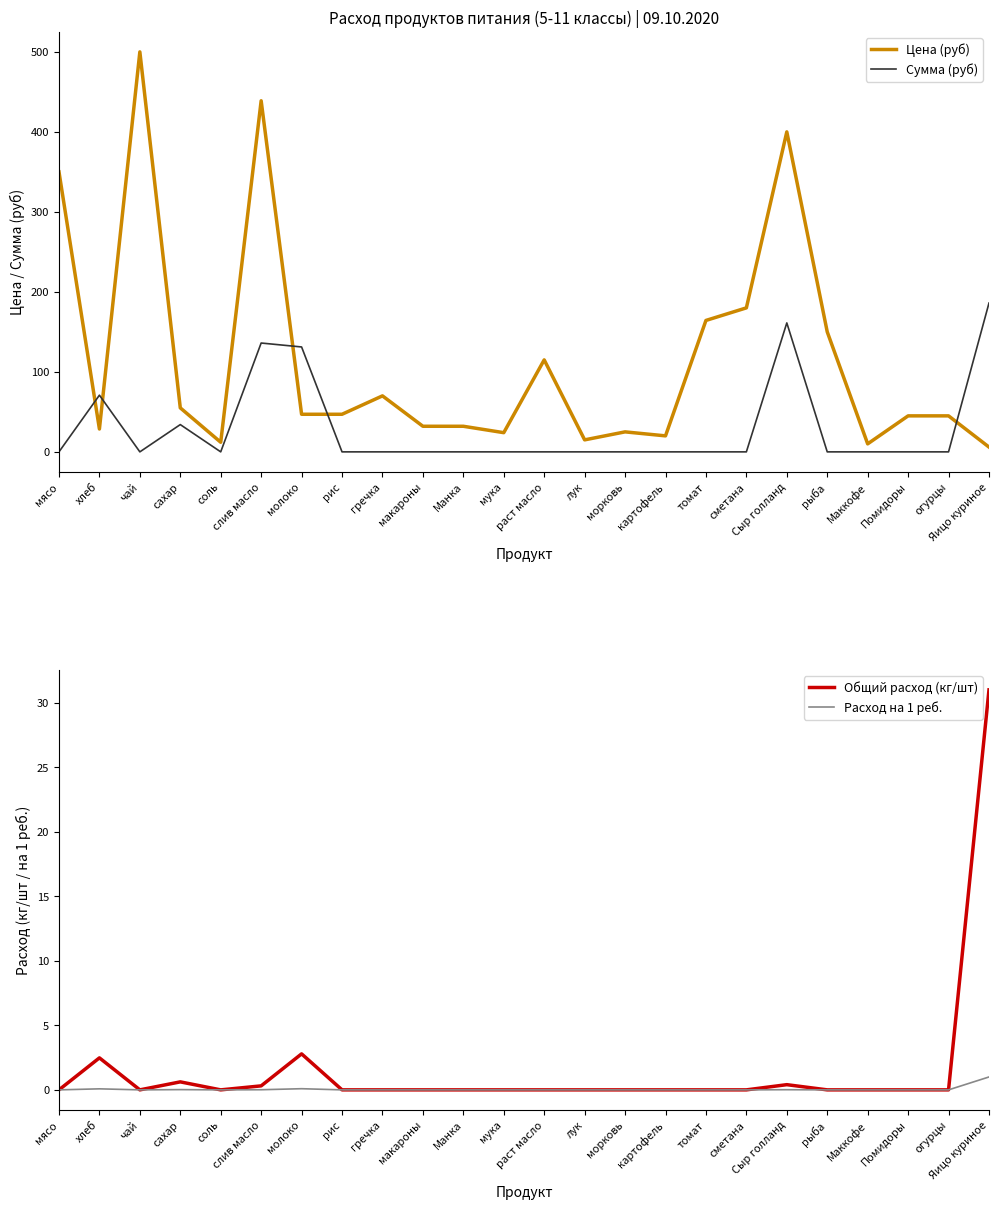

At which label does Сумма (руб) reach its peak?

Яицо куриное